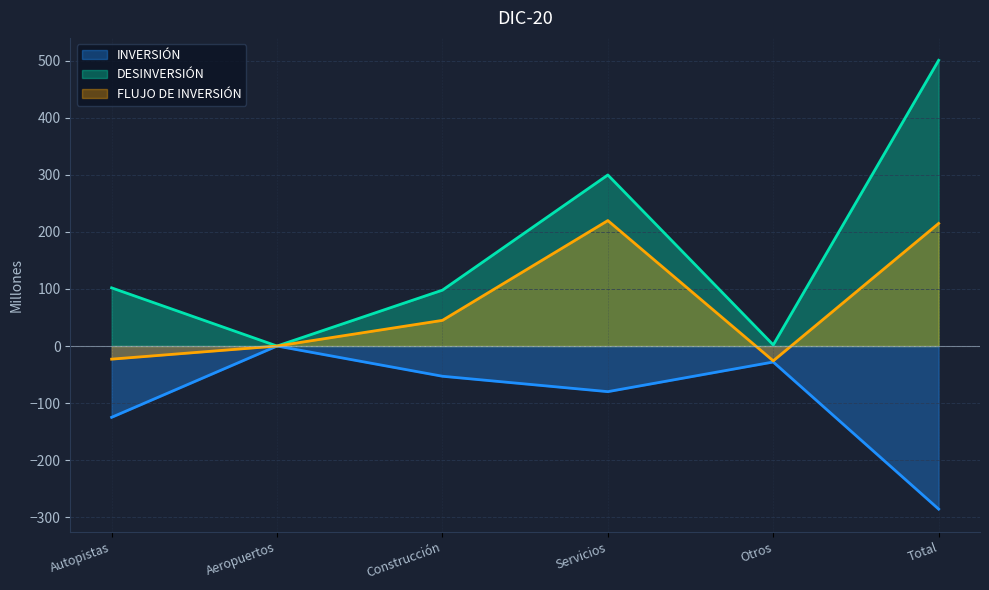

What is the difference between the highest and lowest values at Otros?

30